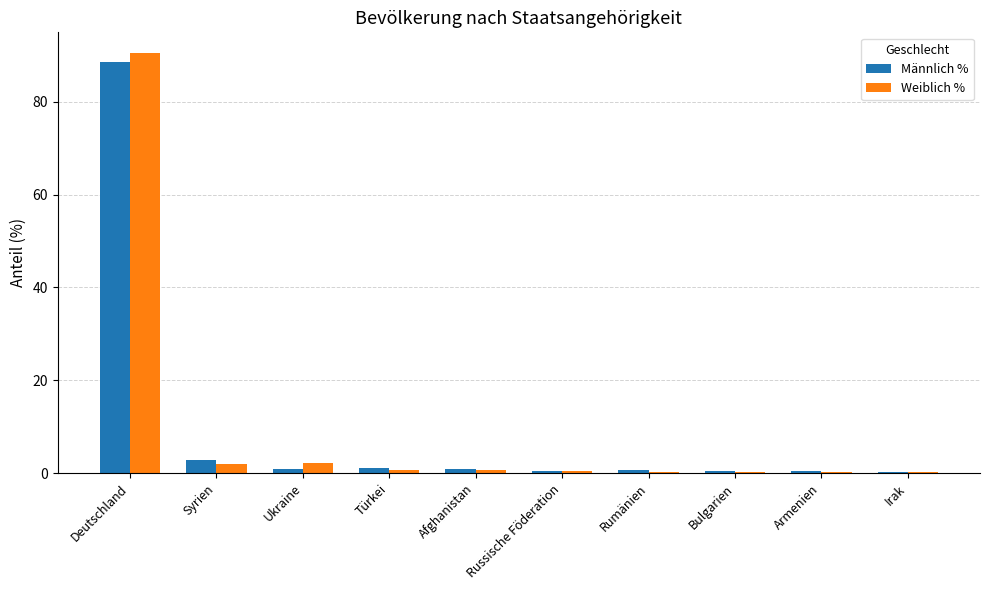

What is the sum of all Männlich % values?

97.1